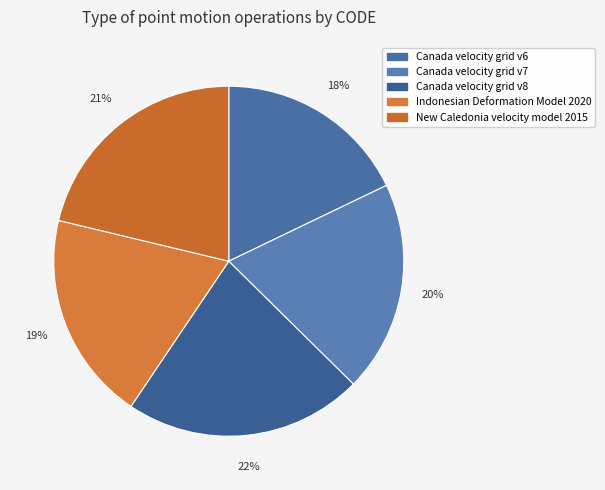

What portion of the pie excludes Indonesian Deformation Model 2020?

80.7%